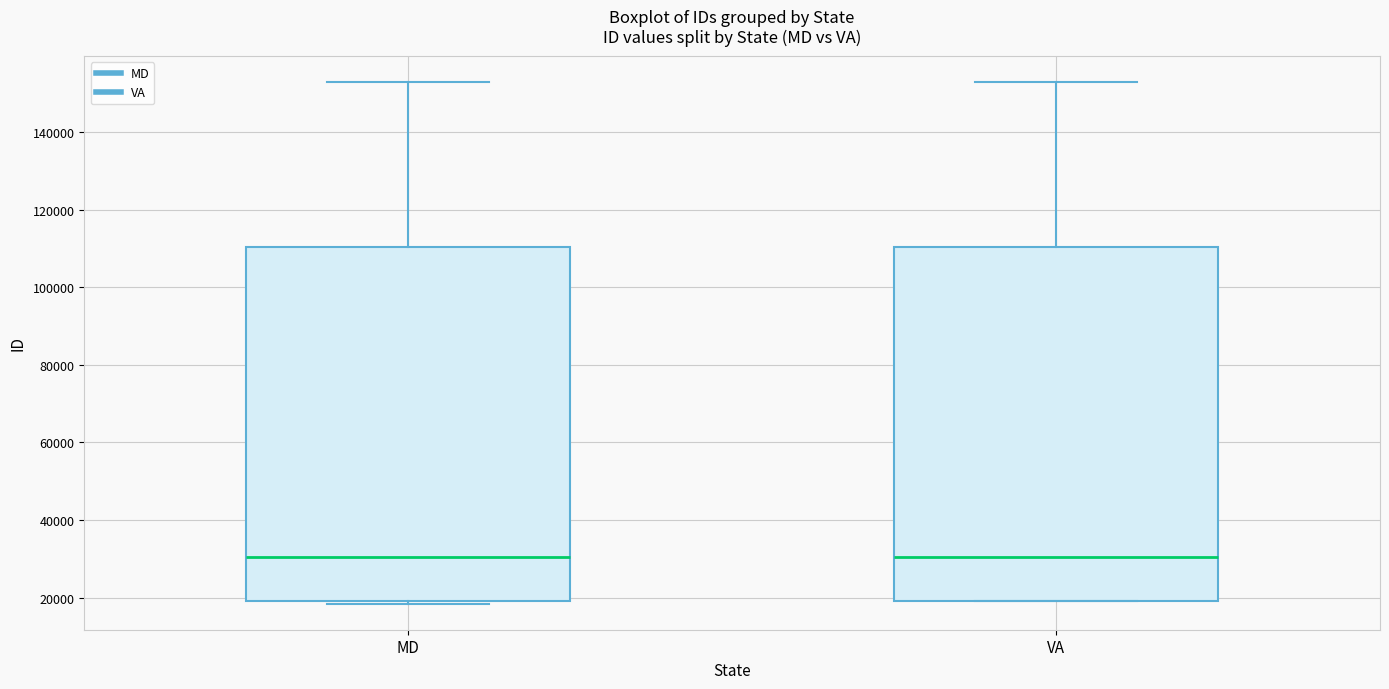

Reading left to right, transcribe this box plot: for each box, give where its median line is, the range the box spans, and where its two whiskers end, as read against the y-axis. The values are not printed on the chart, so give them approximately, as read against the axis.

MD: median 30000, box 20000 to 110000, whiskers 18000 to 152000
VA: median 30000, box 20000 to 110000, whiskers 20000 to 152000